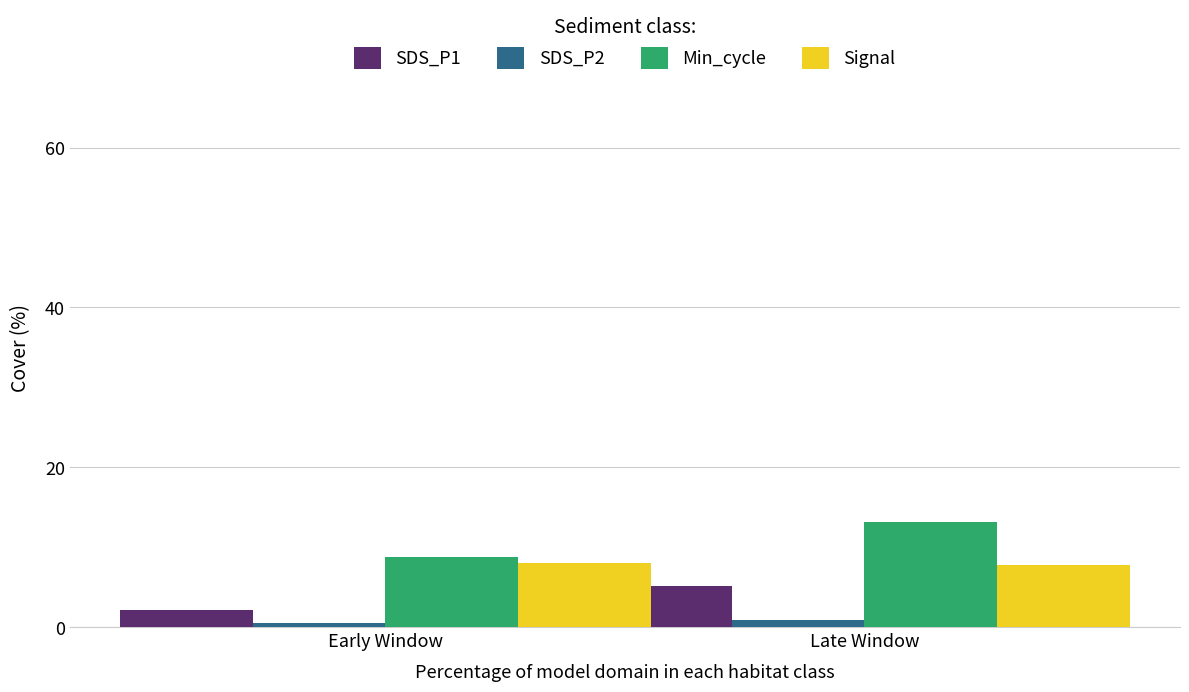

What is the difference between the maximum and minimum values in the Min_cycle series?

4.4